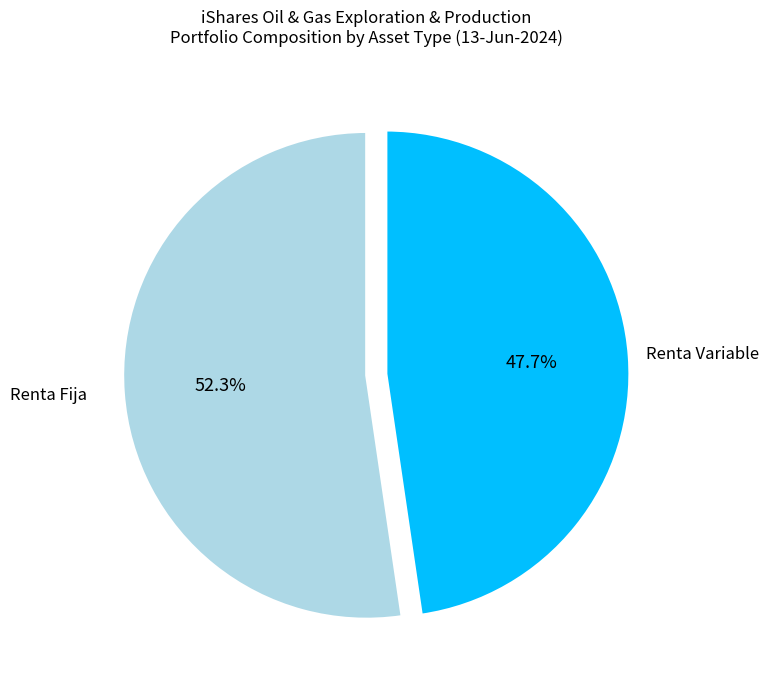

What is the ratio of the value at Renta Fija to the value at Renta Variable?

1.1